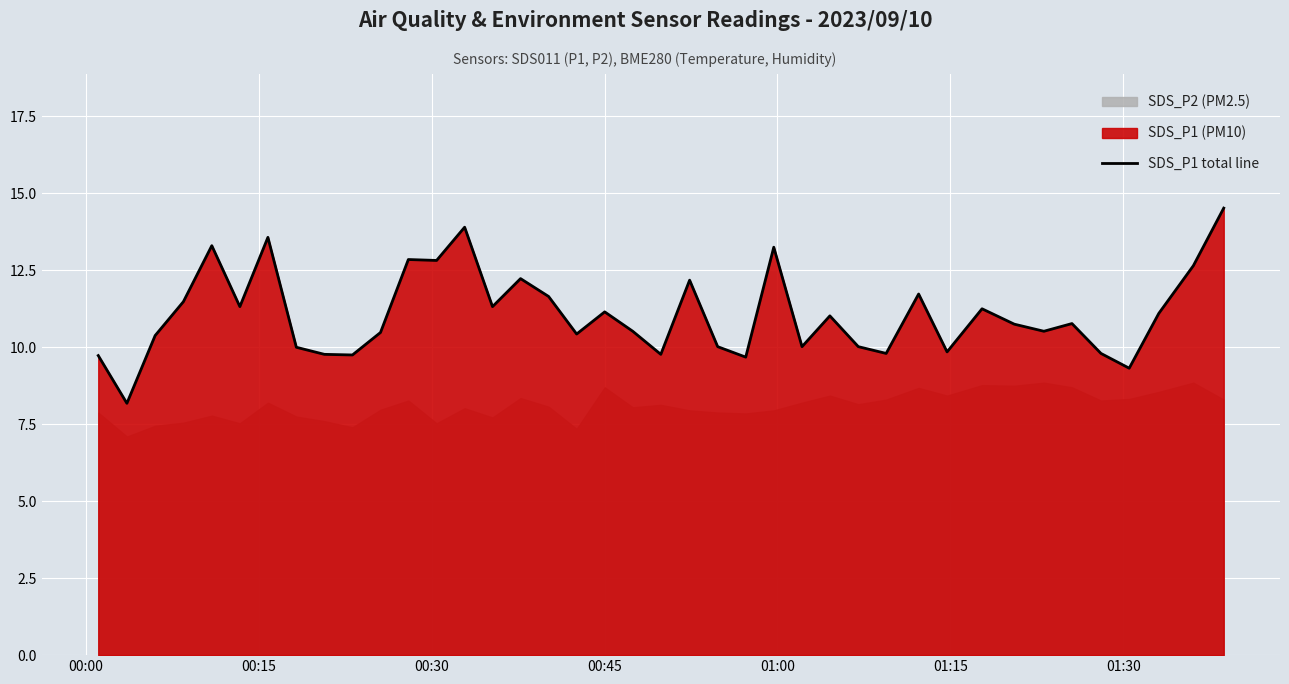

What is the highest value of the SDS_P1 total line series?

14.5